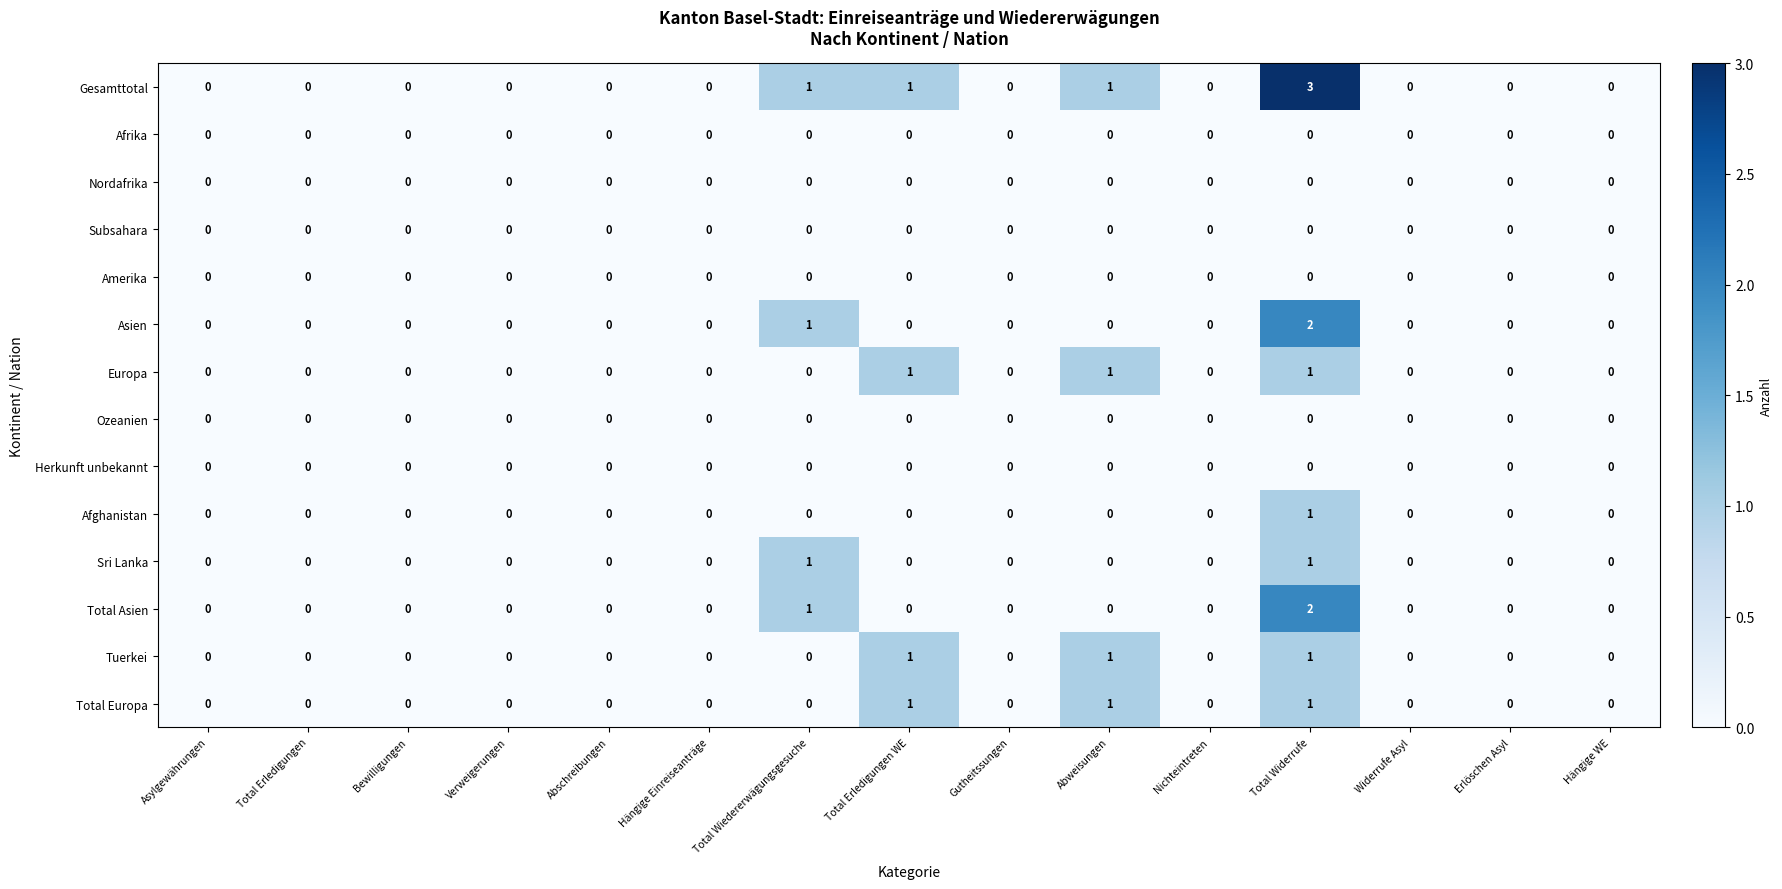

Count the Gesamttotal values in the range 0 to 1.

14